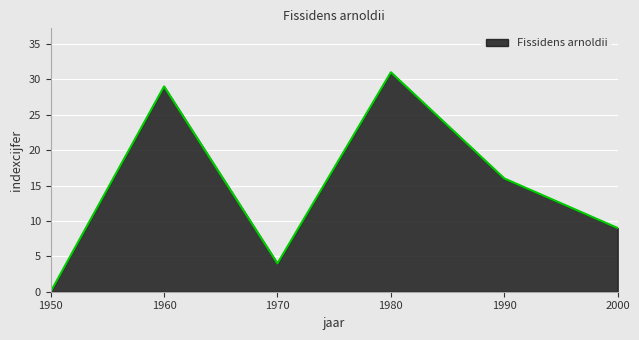

Where does the data first go above 16?

1960